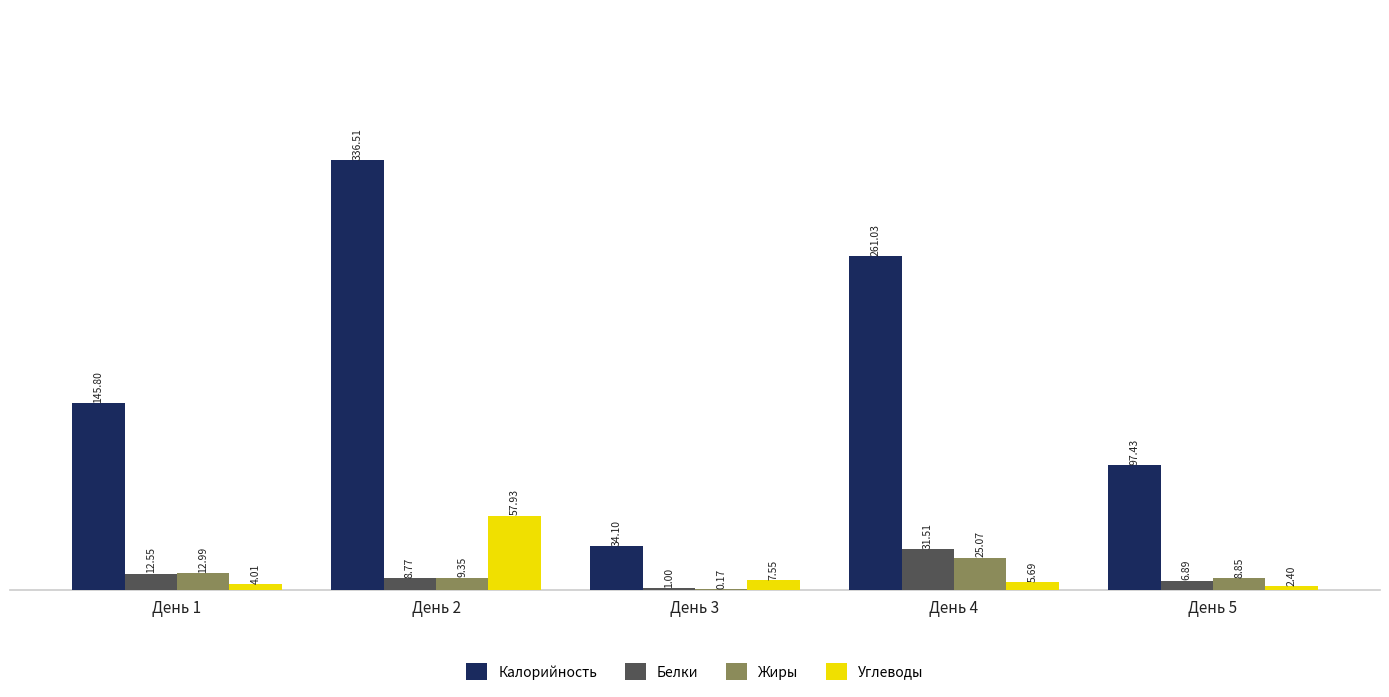

Between День 1 and День 2, which series saw the biggest shift?

Калорийность